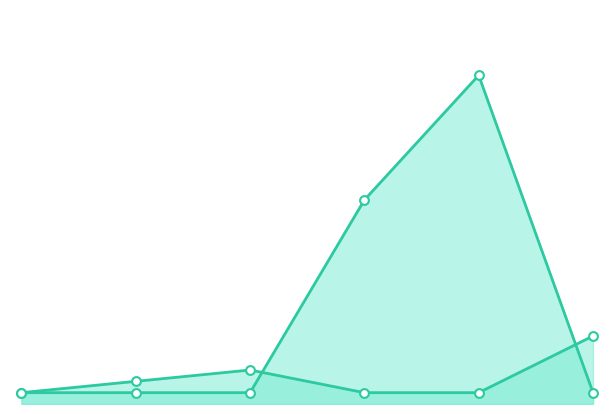

Which series has the widest spread of Y values?

Weeks on Chart line